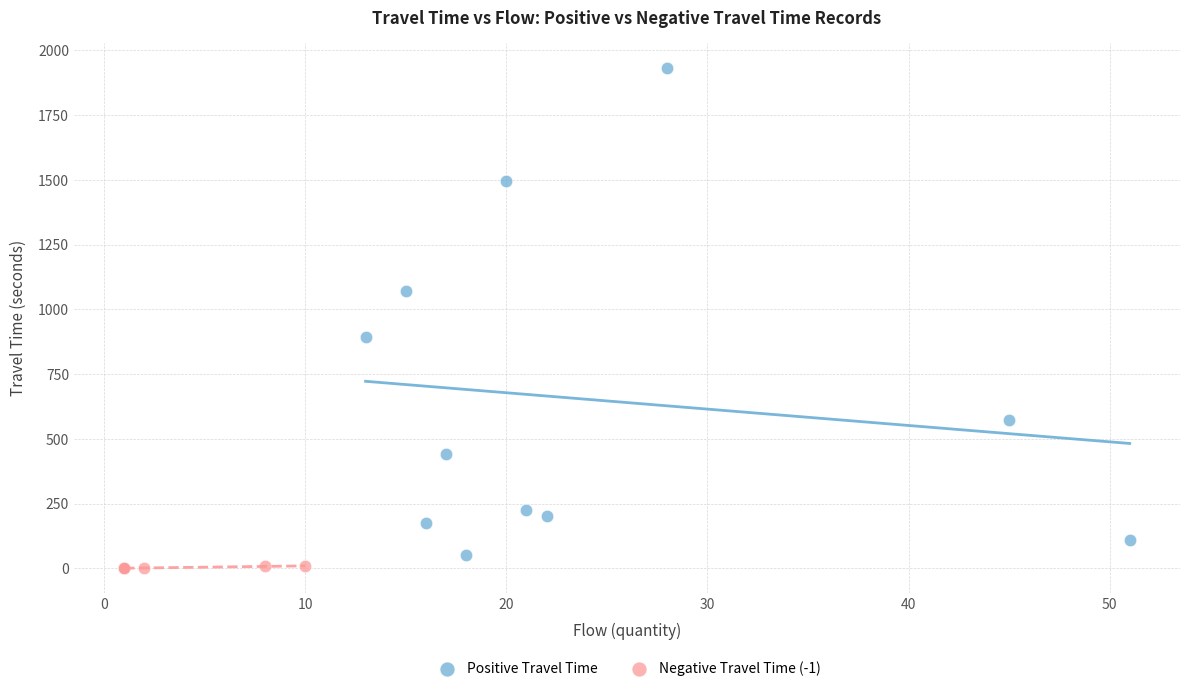

Which series has the largest Y range (max minus min)?

Positive Travel Time